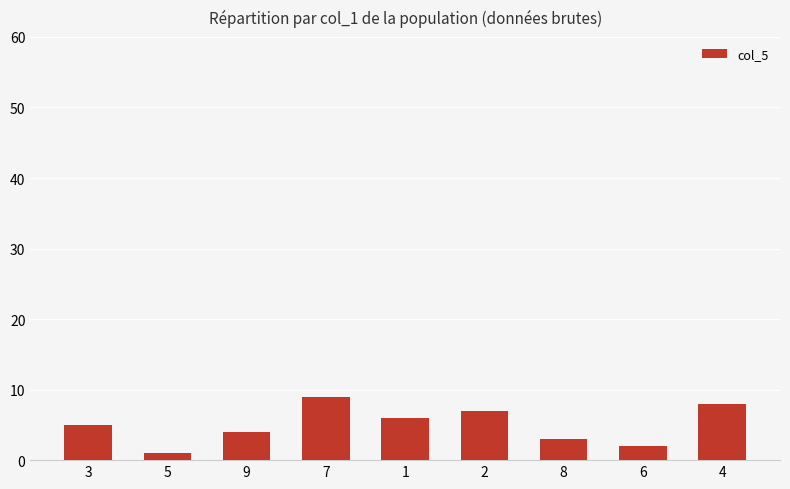

The chart shows a value of 5 at 8. True or false?

False